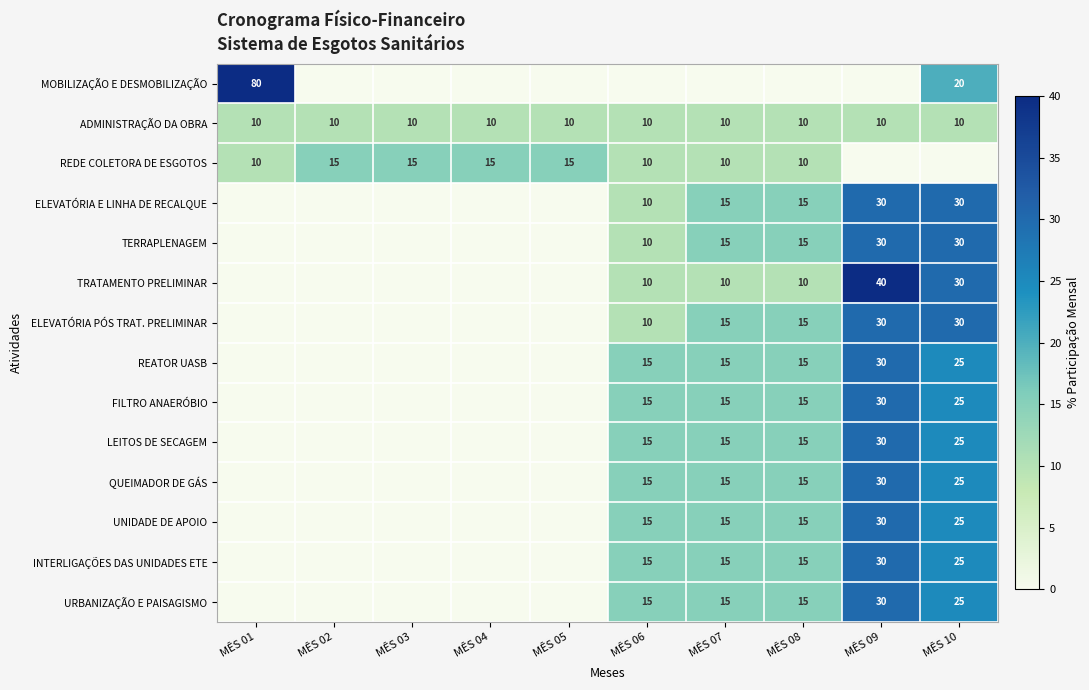

The value of REDE COLETORA DE ESGOTOS at MÊS 08 is 17. True or false?

False